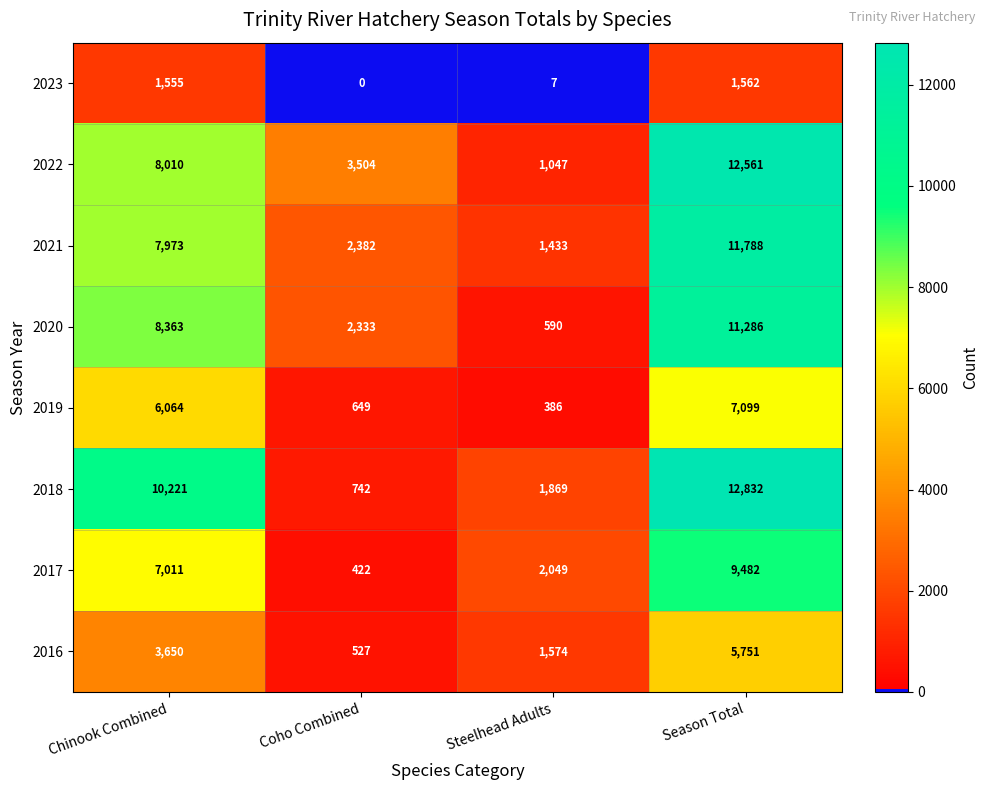

At which label is 2016 closest to 3139?

Chinook Combined